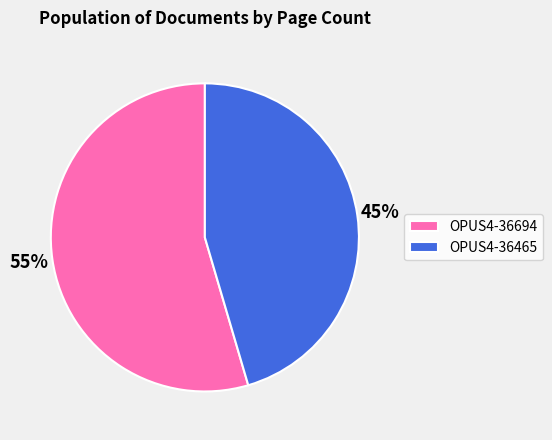

The OPUS4-36694 slice represents 55% of the pie. True or false?

True